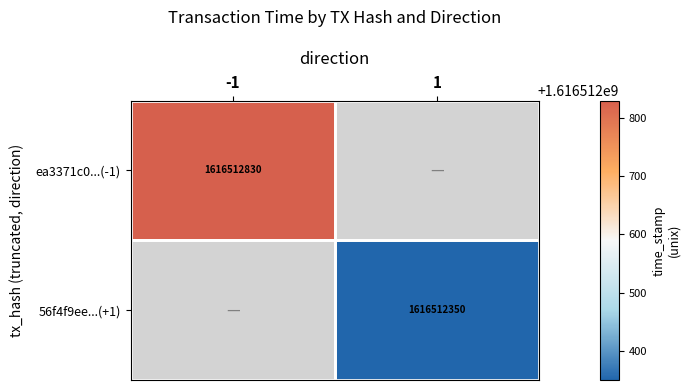

How many distinct data groups are displayed?

2